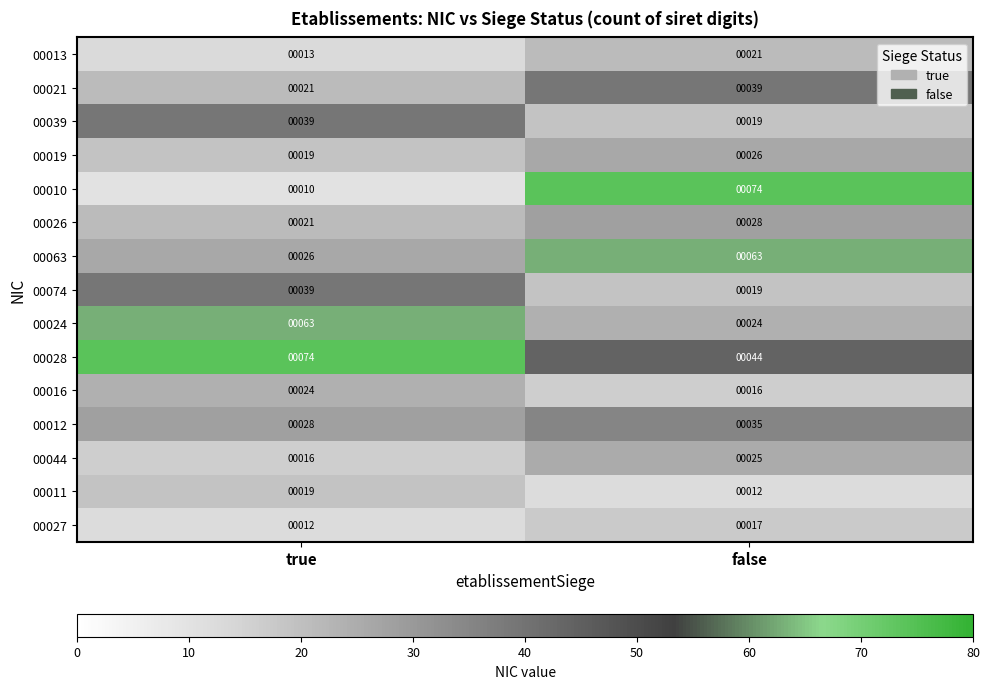

Which series has the widest spread of values?

00010